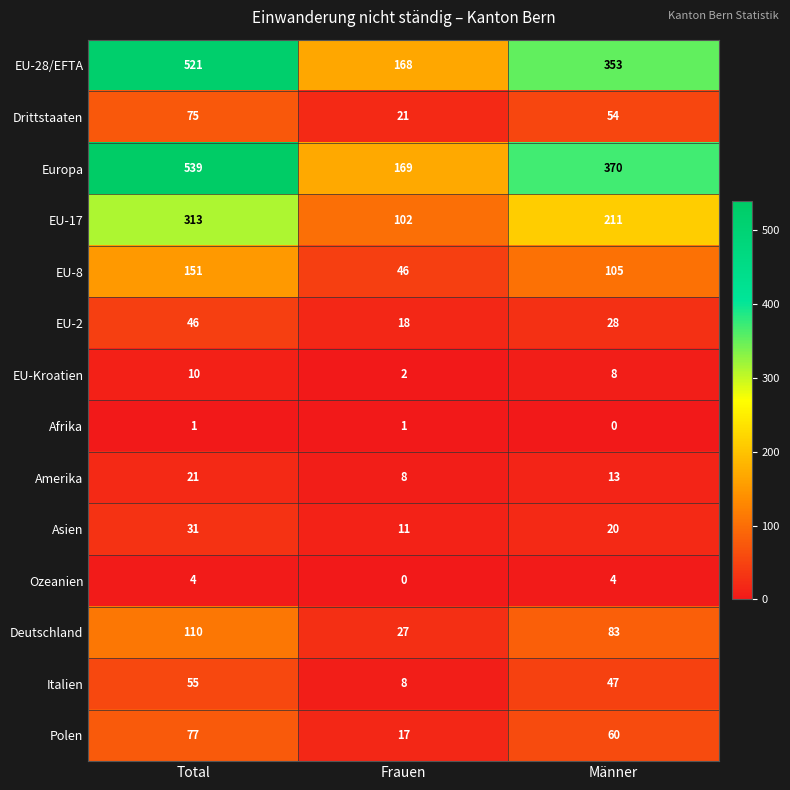

Where is EU-Kroatien nearest to the value 6?

Männer